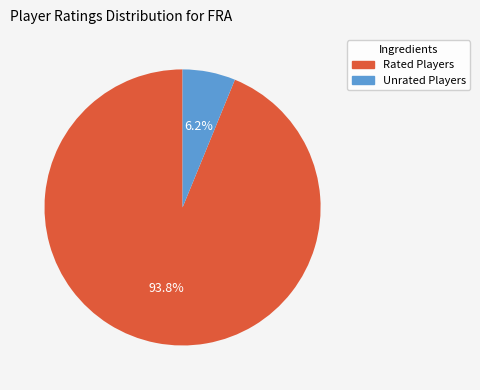

Which category has the smallest portion of the pie?

Unrated Players